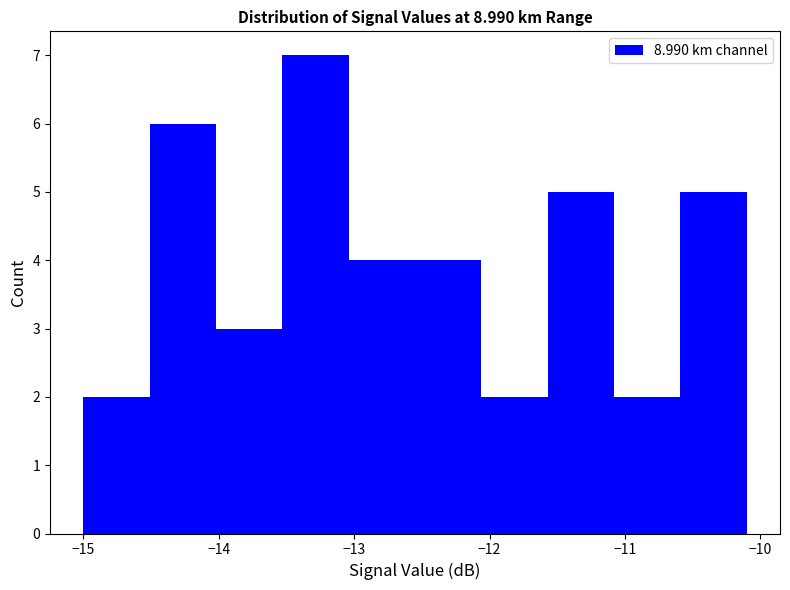

Reading left to right, list every bar in this chart as the range it spans on the x-axis followed by its height. Neither the bar edges nor the heights are printed on the chart, so give them approximately, as read against the axes.

-15.00 to -14.51: 2
-14.51 to -14.02: 6
-14.02 to -13.53: 3
-13.53 to -13.04: 7
-13.04 to -12.55: 4
-12.55 to -12.06: 4
-12.06 to -11.57: 2
-11.57 to -11.08: 5
-11.08 to -10.59: 2
-10.59 to -10.10: 5